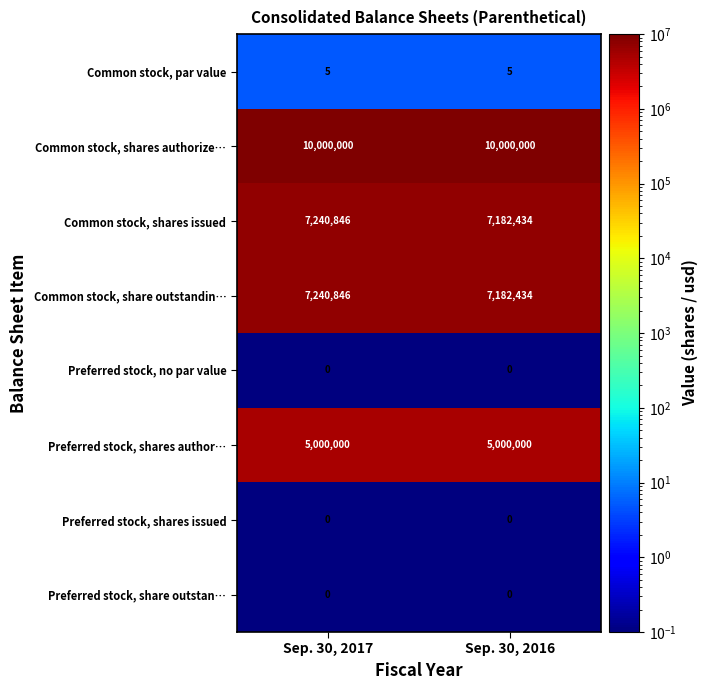

What is the minimum value shown in the chart?

0